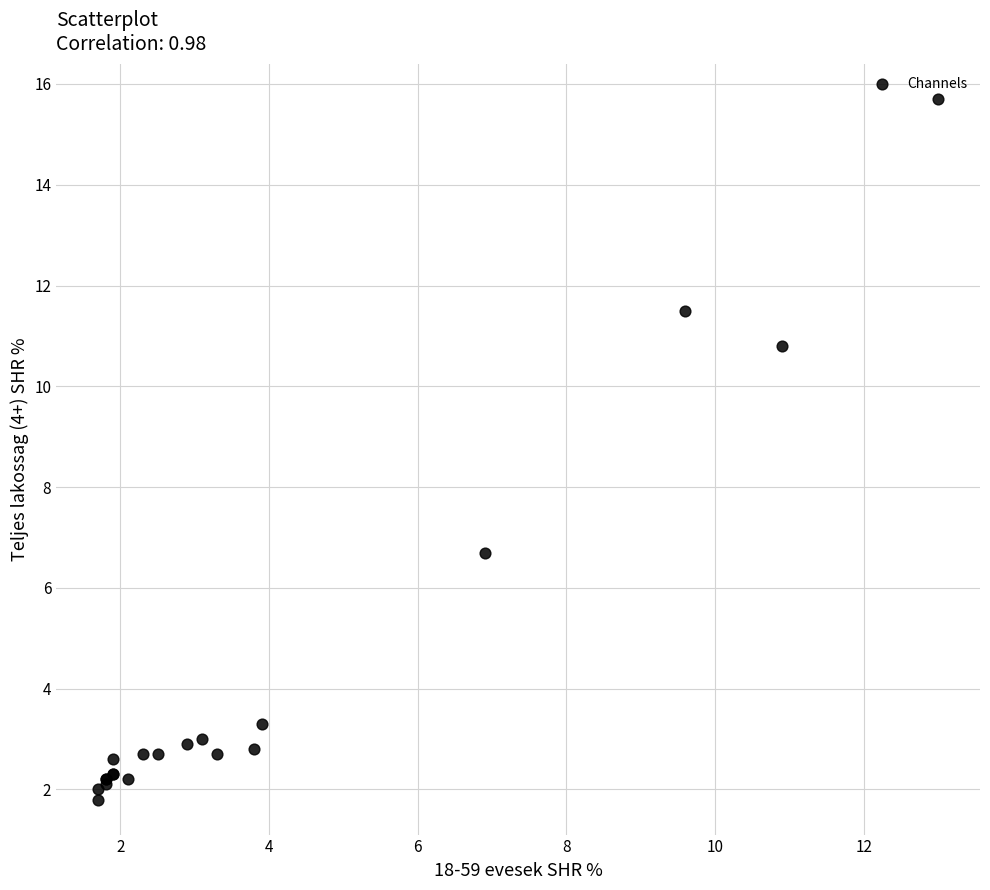

What Y value in the scatter plot is closest to 8?

6.7